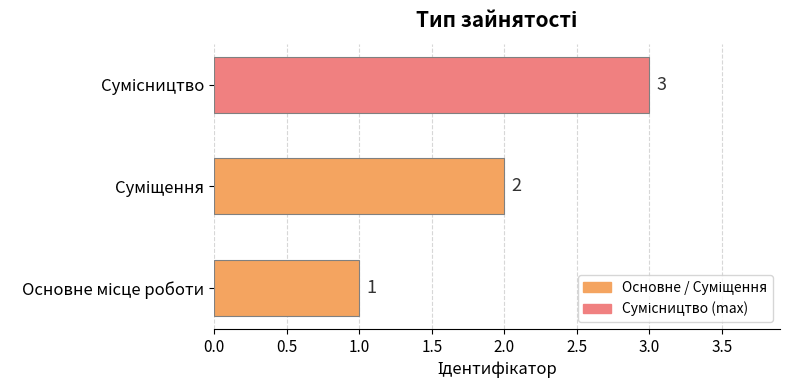

What is the maximum value shown in the chart?

3